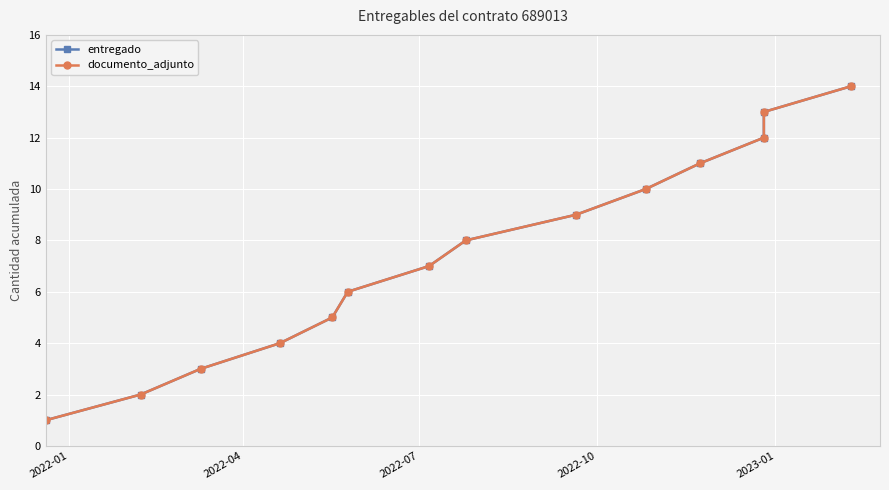

At which category does the chart reach its minimum across all series?

2022-01